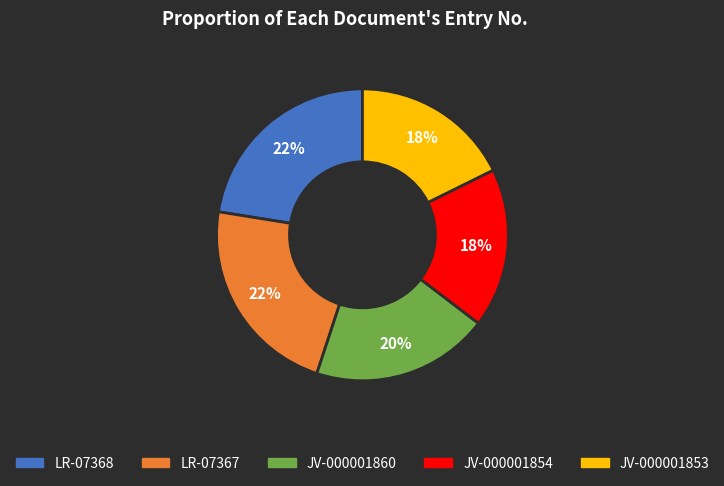

How many slices are in this pie chart?

5